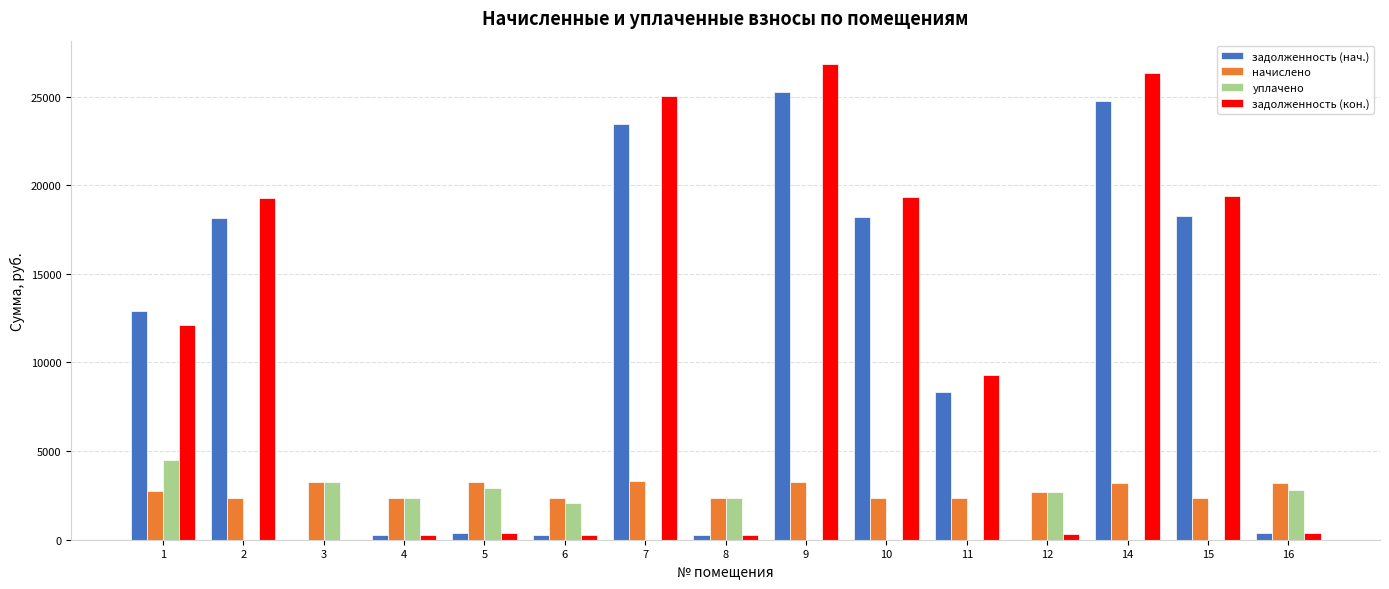

The value of начислено at 6 is 1046.7. True or false?

False